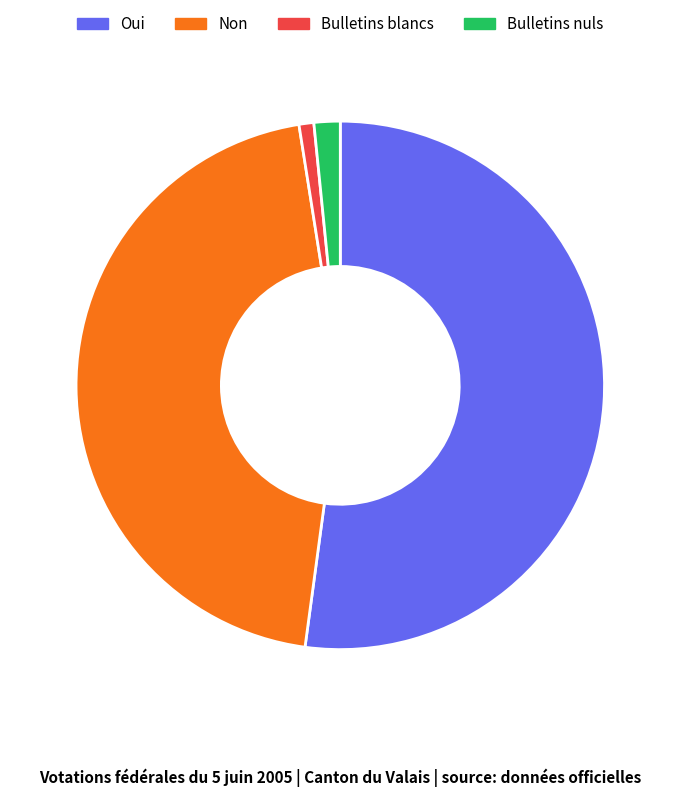

Do Bulletins nuls and Bulletins blancs together represent more than half of the pie?

No